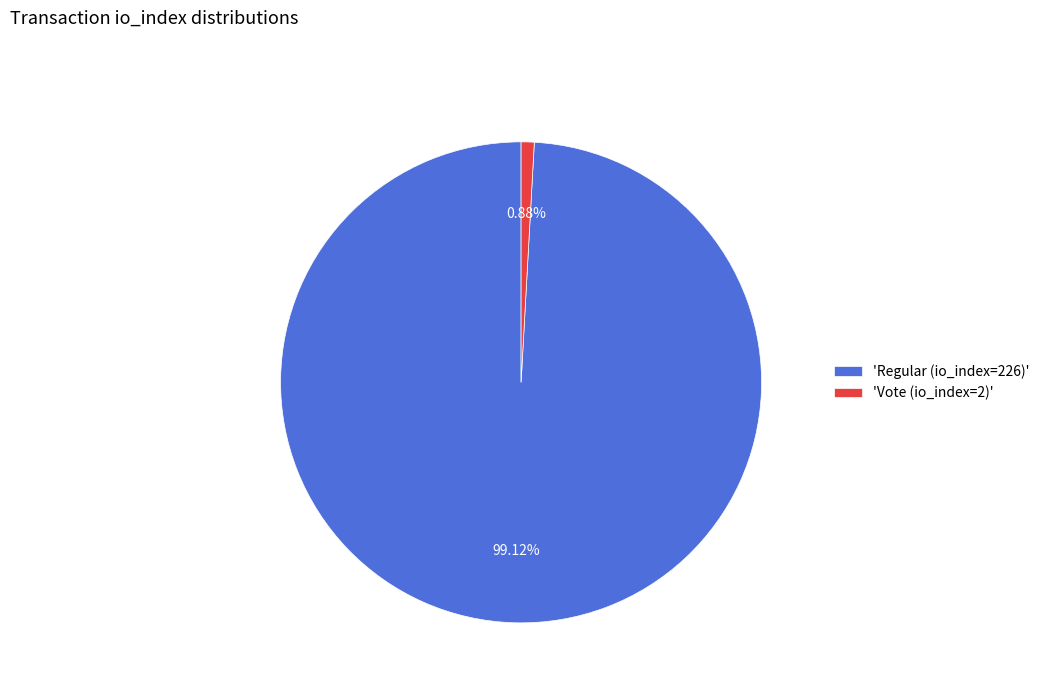

Which category accounts for the majority?

'Regular (io_index=226)'